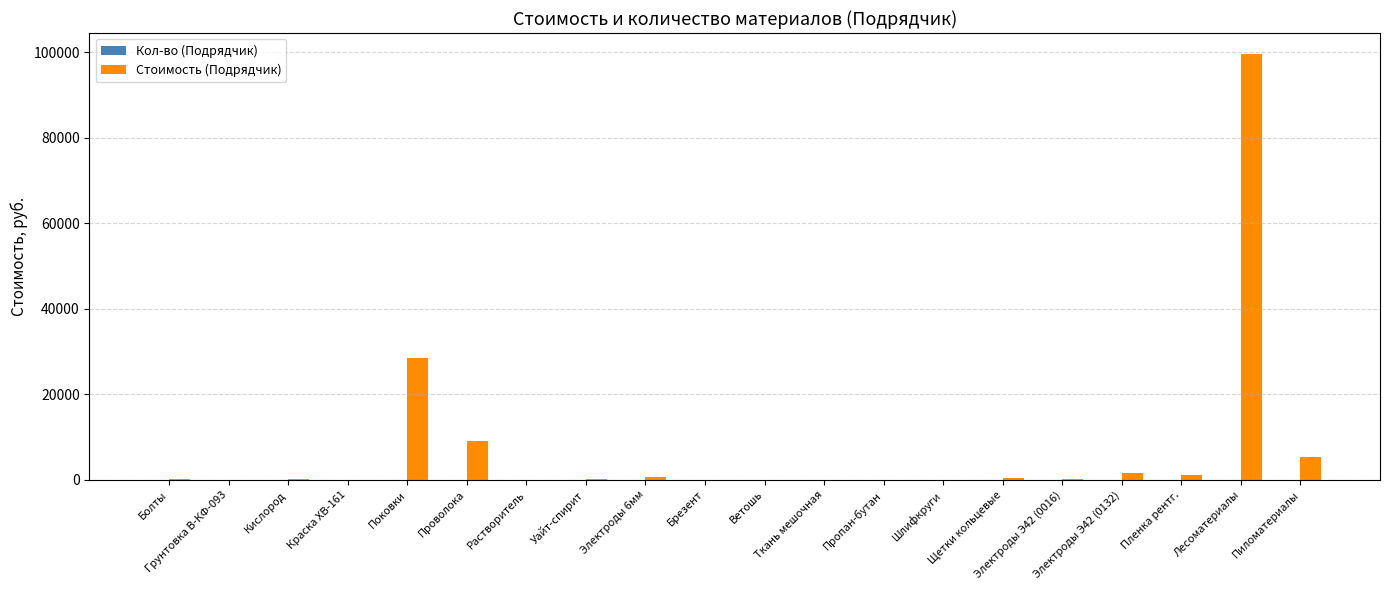

What is the greatest value displayed?

99520.0